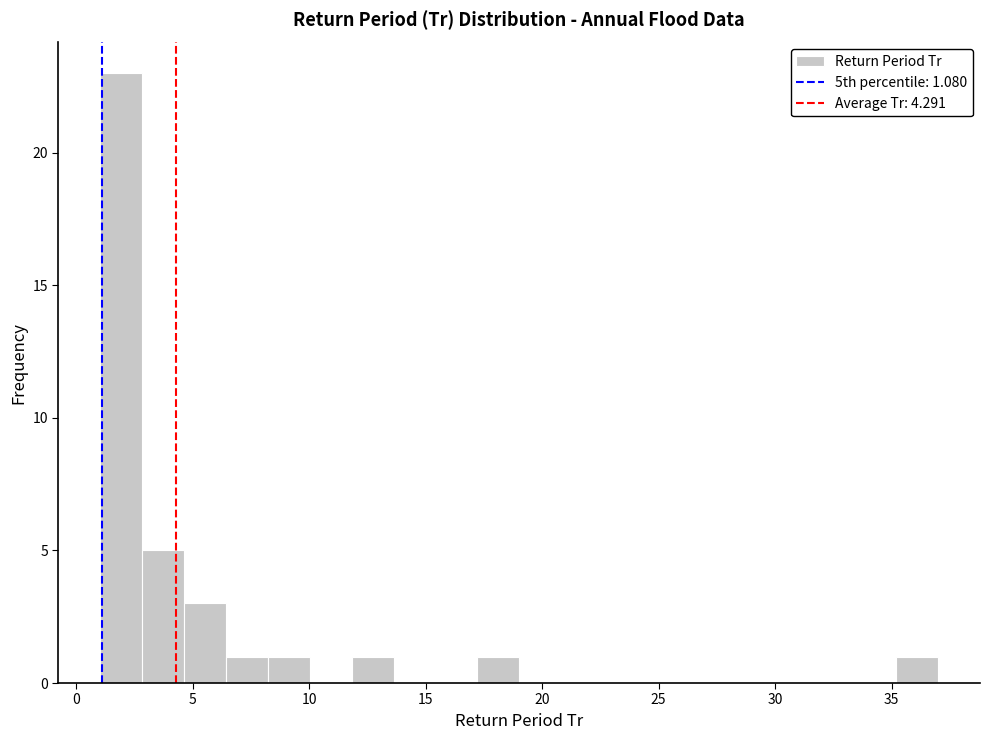

Around what value on the x-axis is the tallest bar? Give the approximate position of its centre, as read against the axis.

2.0